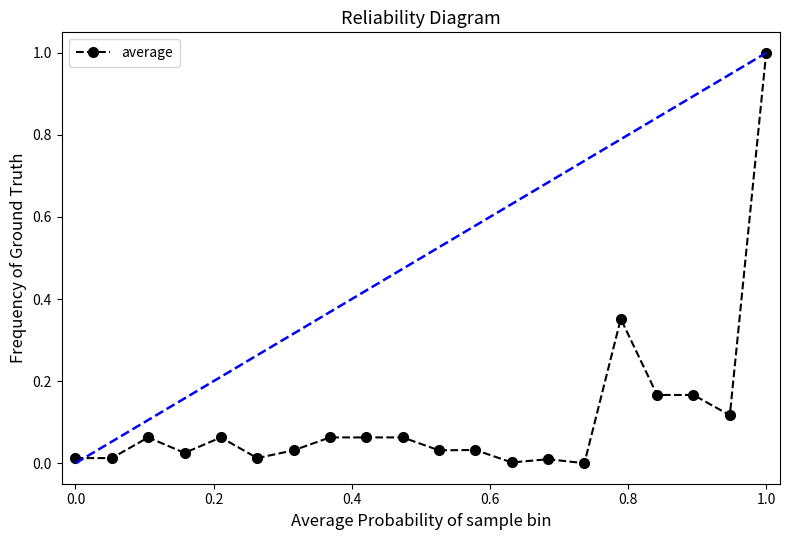

True or false: average has more than 1 points higher than both neighbors.

True